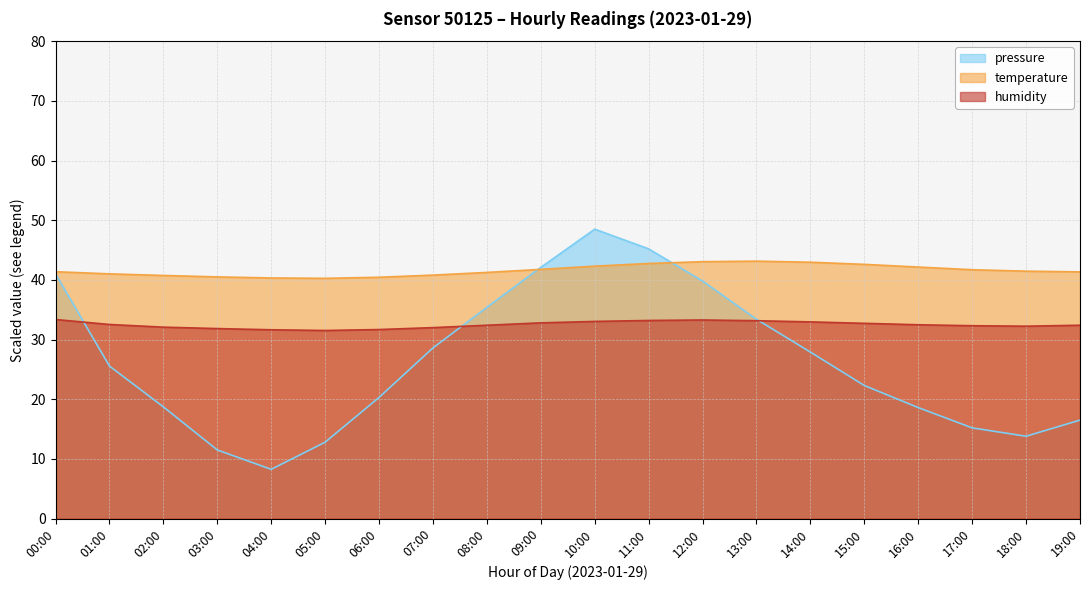

True or false: temperature and pressure intersect in this chart.

True